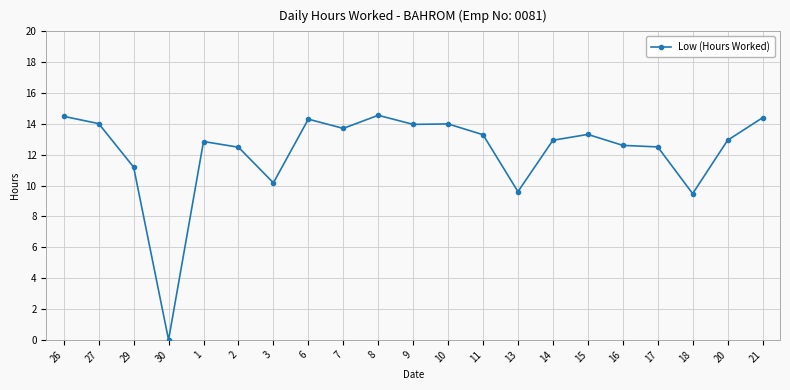

The value at 2 is 12.5. True or false?

True